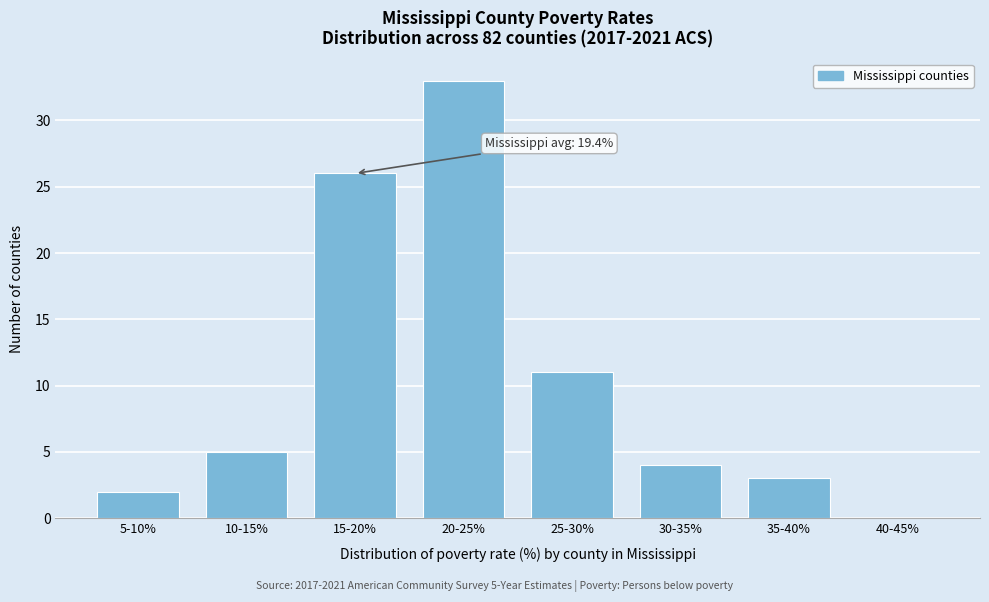

Reading left to right, transcribe all the data shown in this chart.

5-10%=2	10-15%=5	15-20%=26	20-25%=33	25-30%=11	30-35%=4	35-40%=3	40-45%=0